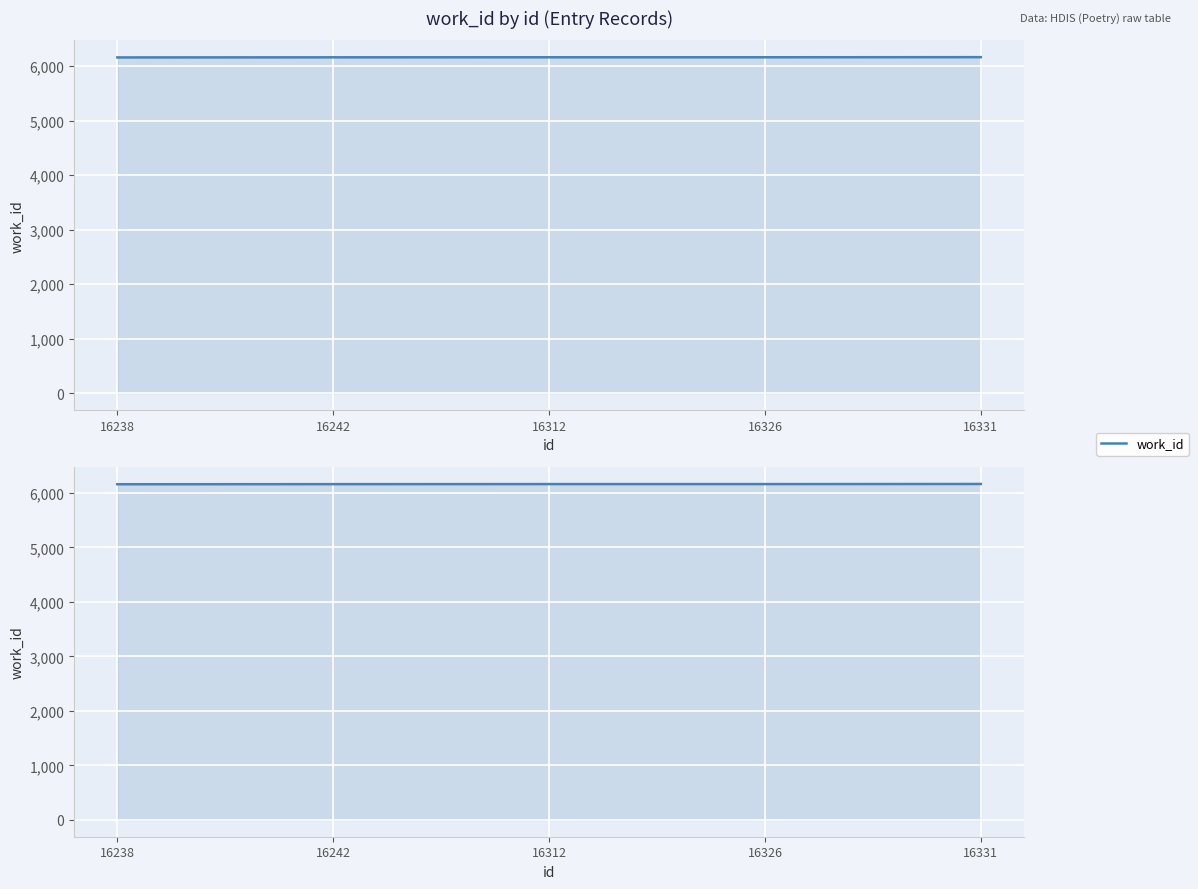

What is the approximate value at 16326?

6163